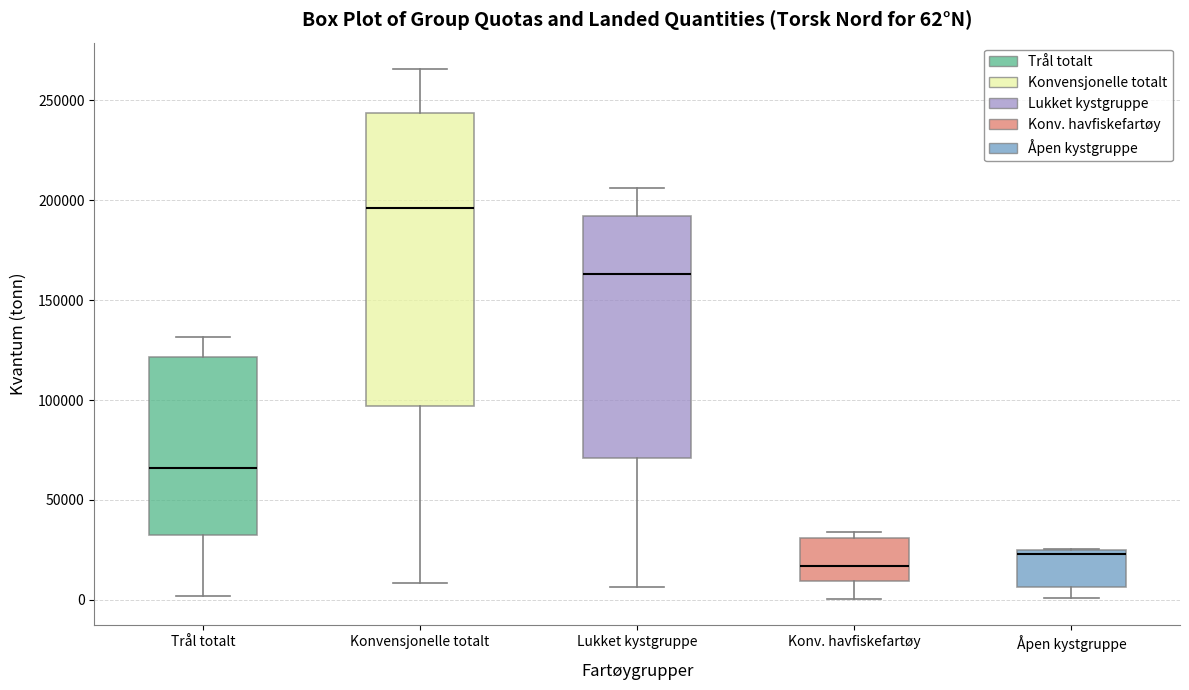

Which box has the lowest median line?

Konv. havfiskefartøy